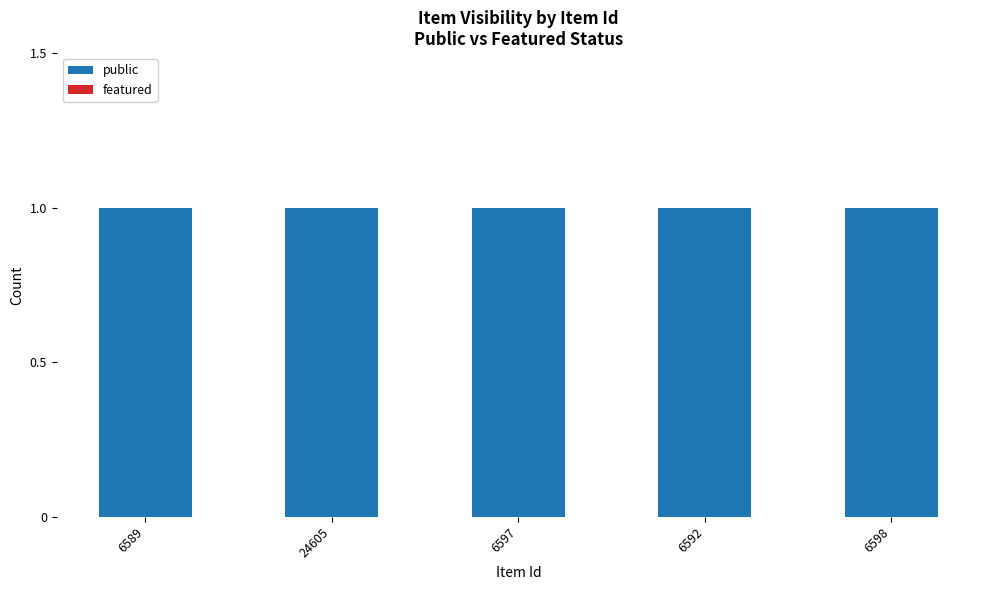

Which category has the lowest value in the featured series?

6589